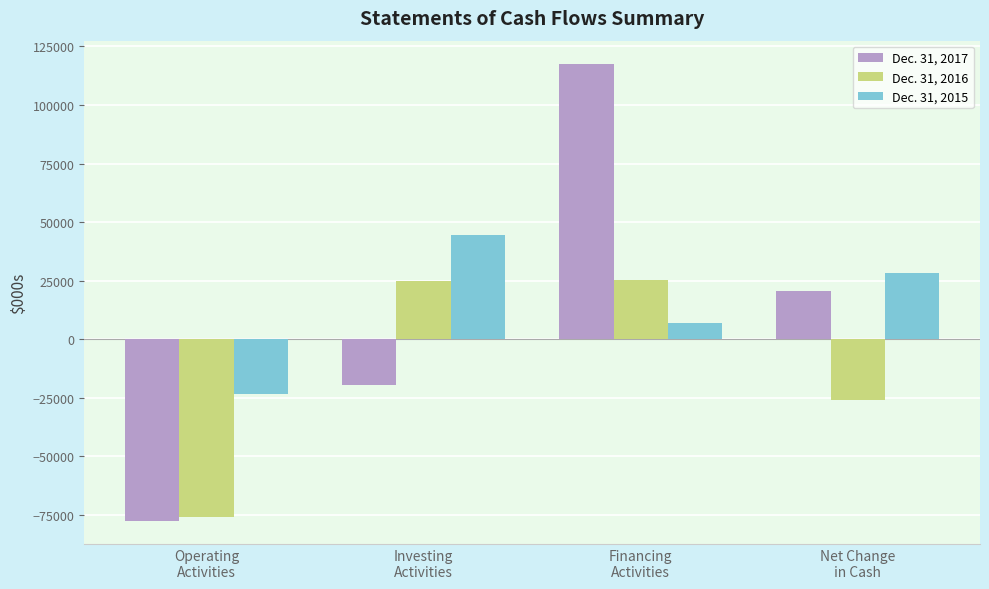

What is the difference between the maximum and minimum values in the Dec. 31, 2016 series?

101073